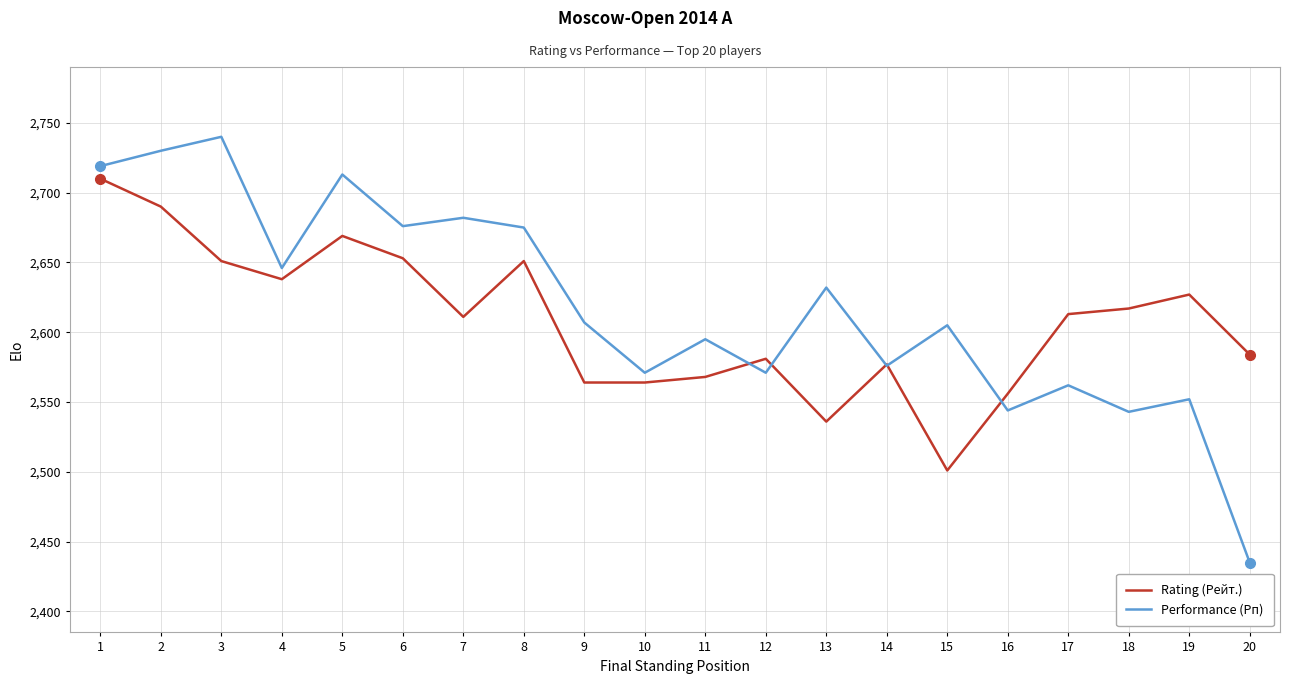

What is the sum of all Rating (Рейт.) values?

52161